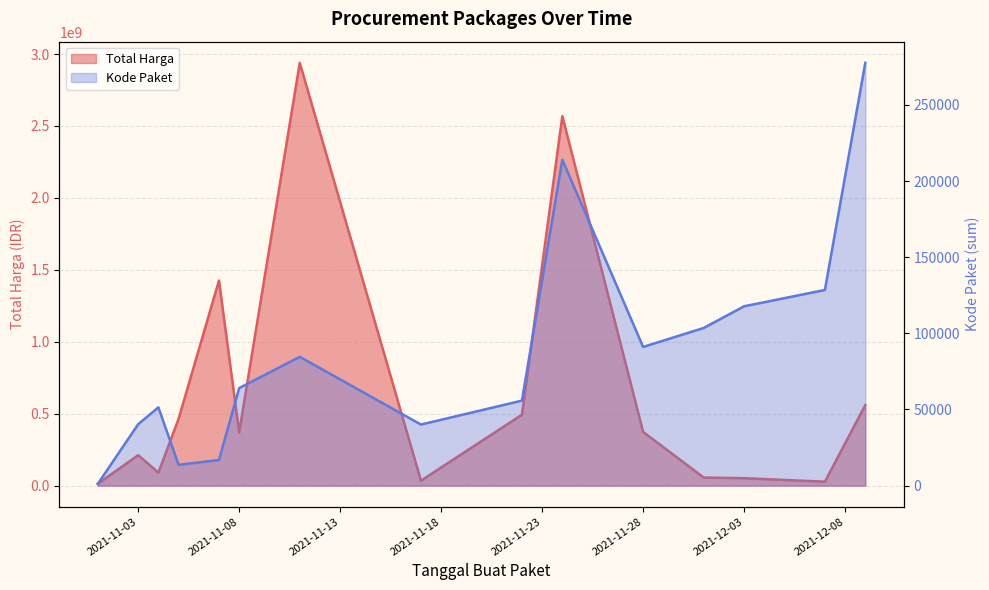

Where is the first local minimum for Total Harga?

2021-11-04